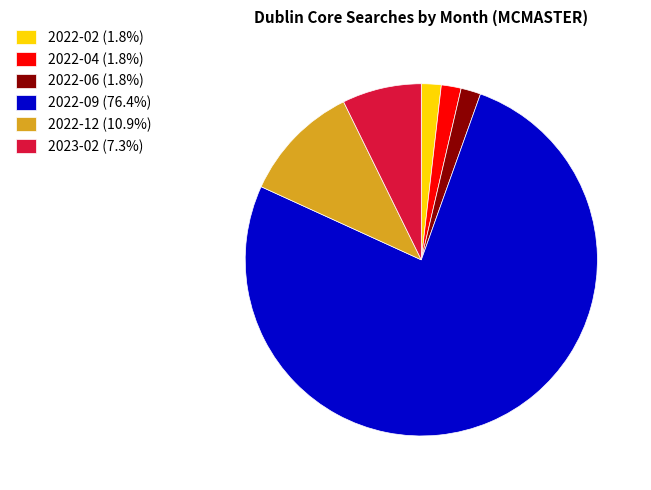

Is 2022-04 (1.8%) the majority of the pie?

No